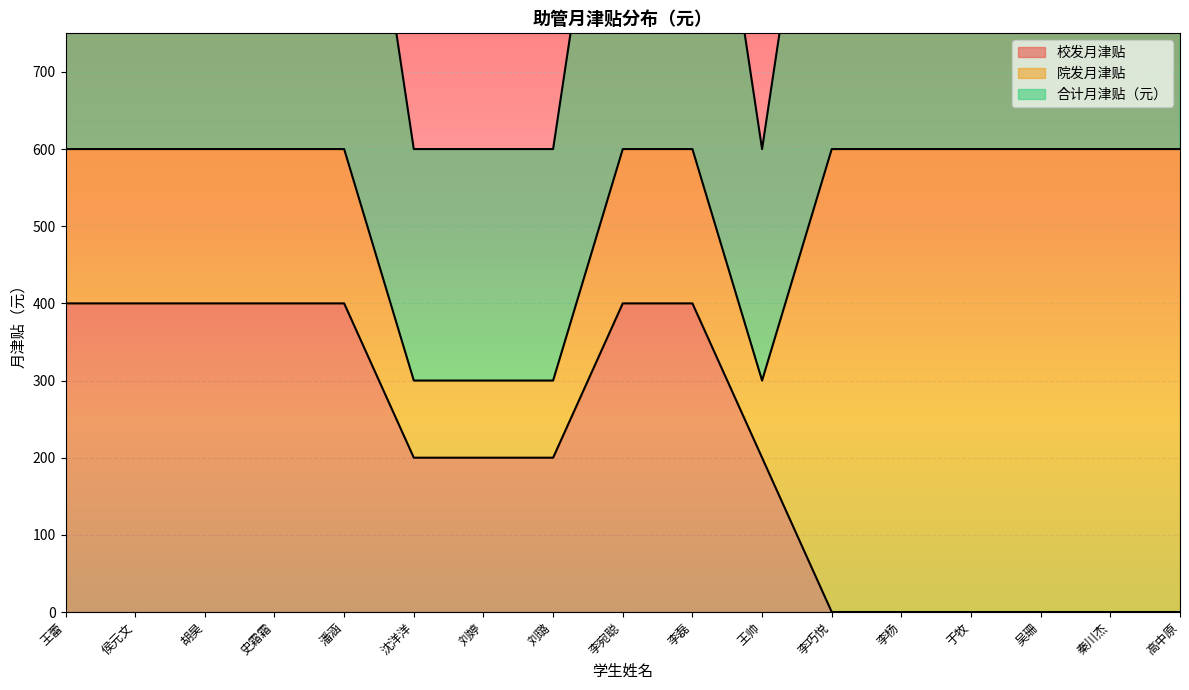

What is the maximum value for 校发月津贴?

400